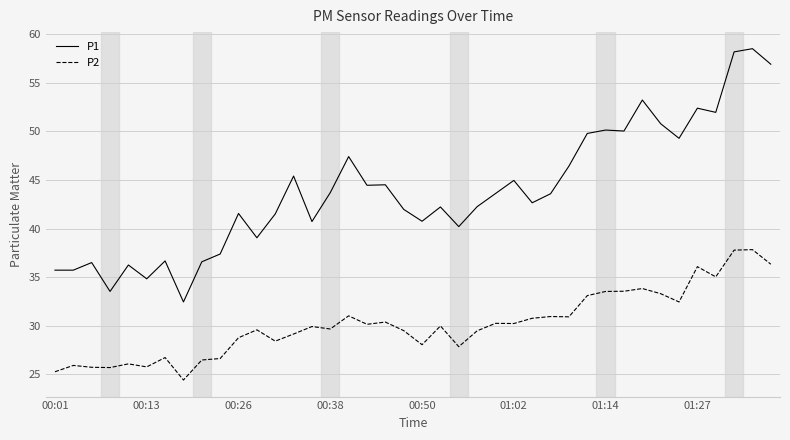

True or false: P2 and P1 cross at least once.

False